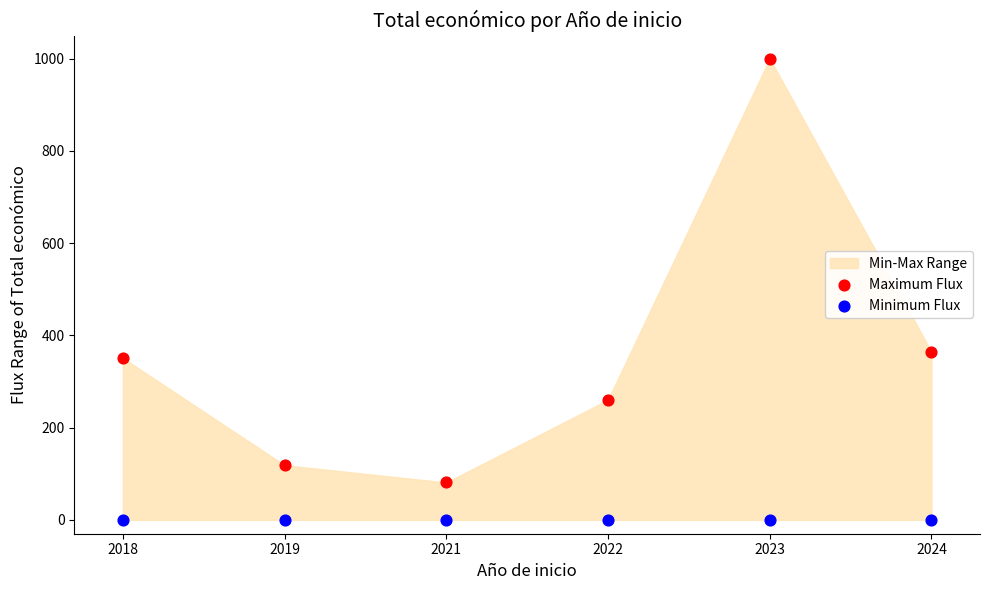

In the Maximum Flux series, what Y value is closest to 540?

364.2